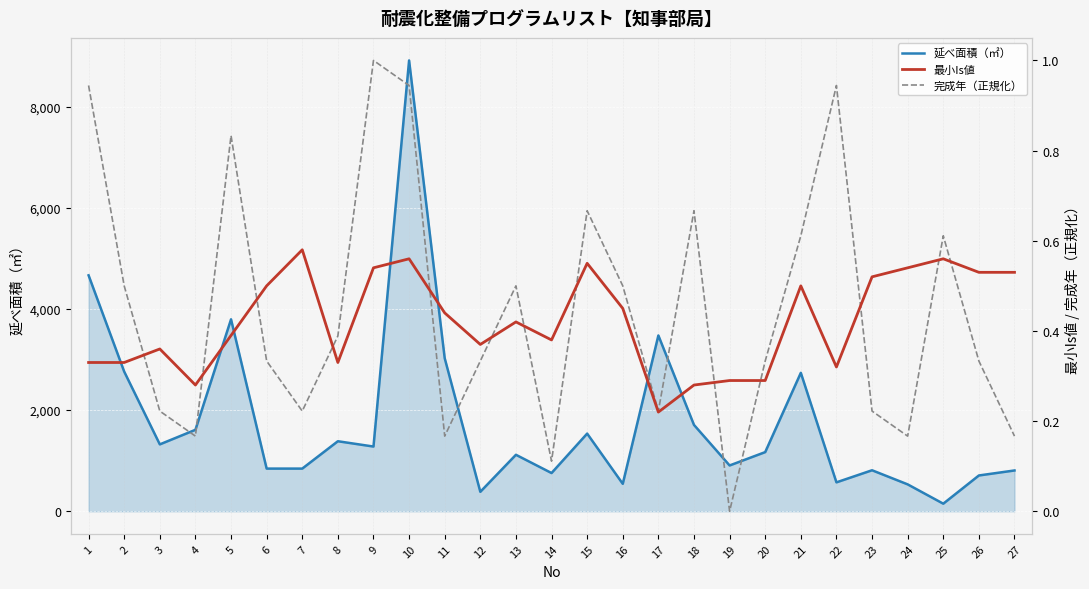

Rank the categories by 最小Is値 value from highest to lowest.

7, 10, 25, 15, 9, 24, 26, 27, 23, 6, 21, 16, 11, 13, 5, 14, 12, 3, 1, 2, 8, 22, 19, 20, 4, 18, 17